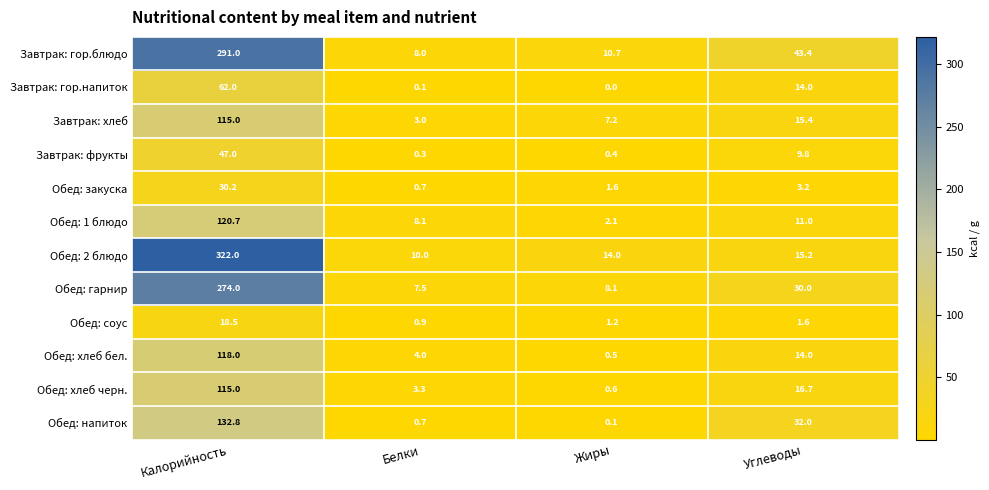

The value of Обед: хлеб черн. at Калорийность is 192.2. True or false?

False